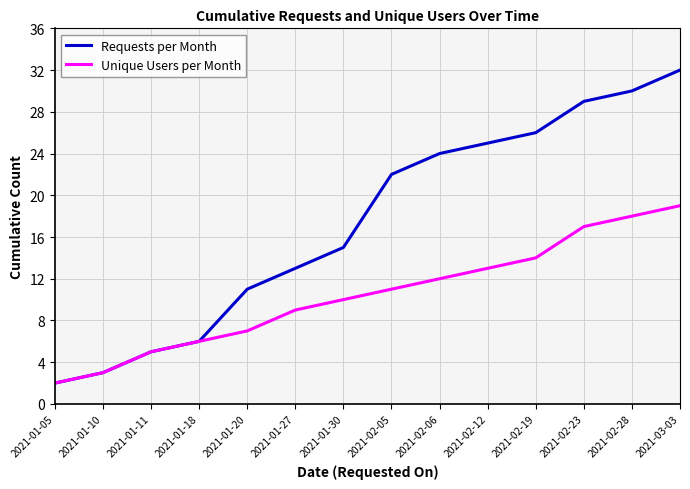

Which series has the largest range (max minus min)?

Requests per Month